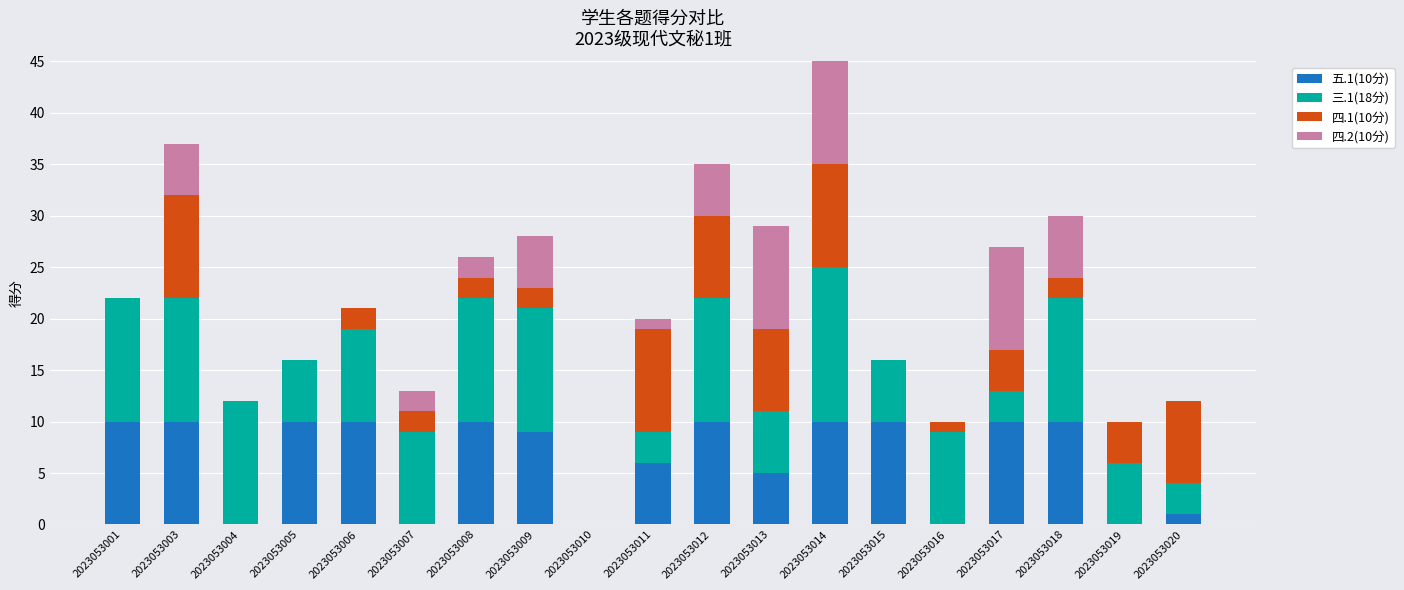

The 五.1(10分) series shows 10 at 2023053018. True or false?

True